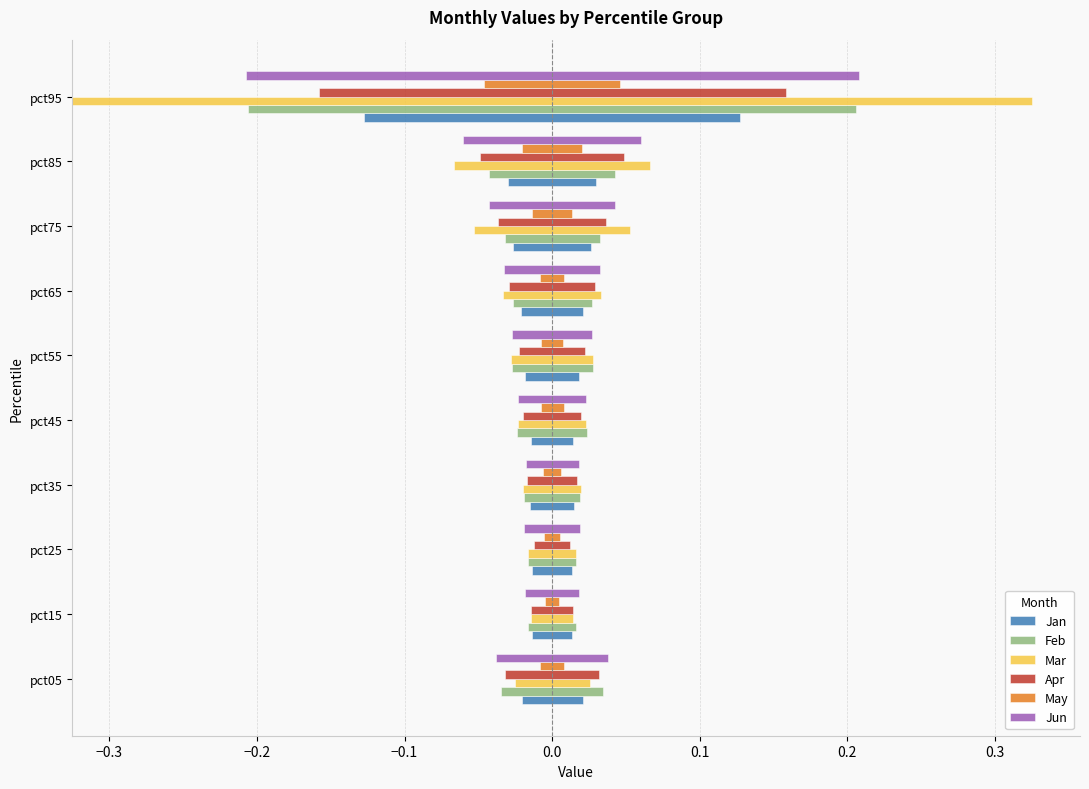

What is the difference between the maximum and minimum values in the May series?

0.1